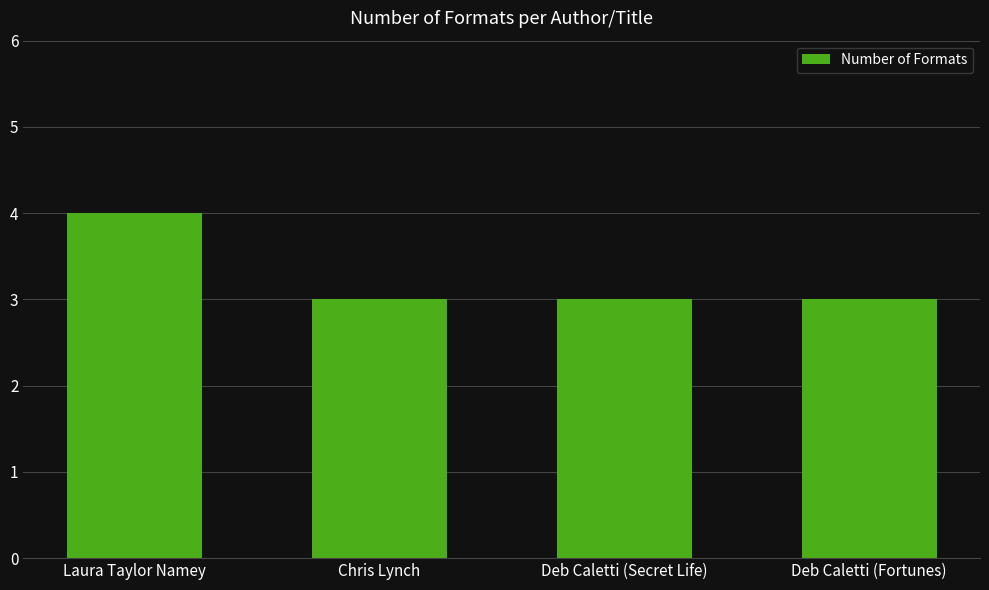

Does the chart contain stacked bars?

No